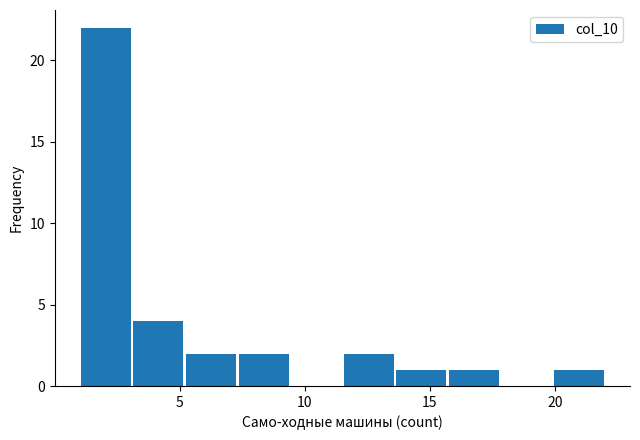

Reading left to right, transcribe this chart: for each bar, give the range it covers on the x-axis and its height. Neither the bar edges nor the heights are printed on the chart, so give them approximately, as read against the axes.

1.0 to 3.1: 22
3.1 to 5.2: 4
5.2 to 7.3: 2
7.3 to 9.4: 2
9.4 to 11.5: 0
11.5 to 13.6: 2
13.6 to 15.7: 1
15.7 to 17.8: 1
17.8 to 19.9: 0
19.9 to 22.0: 1